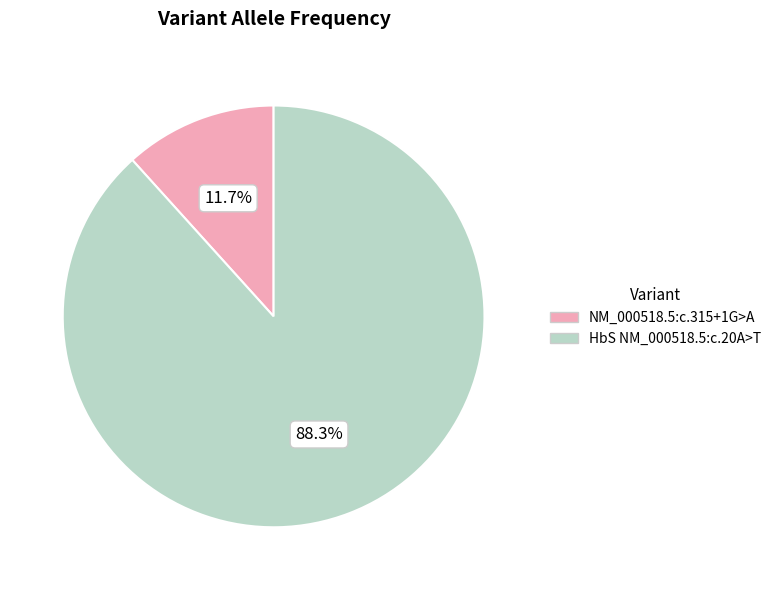

Which slice is the largest?

HbS NM_000518.5:c.20A>T